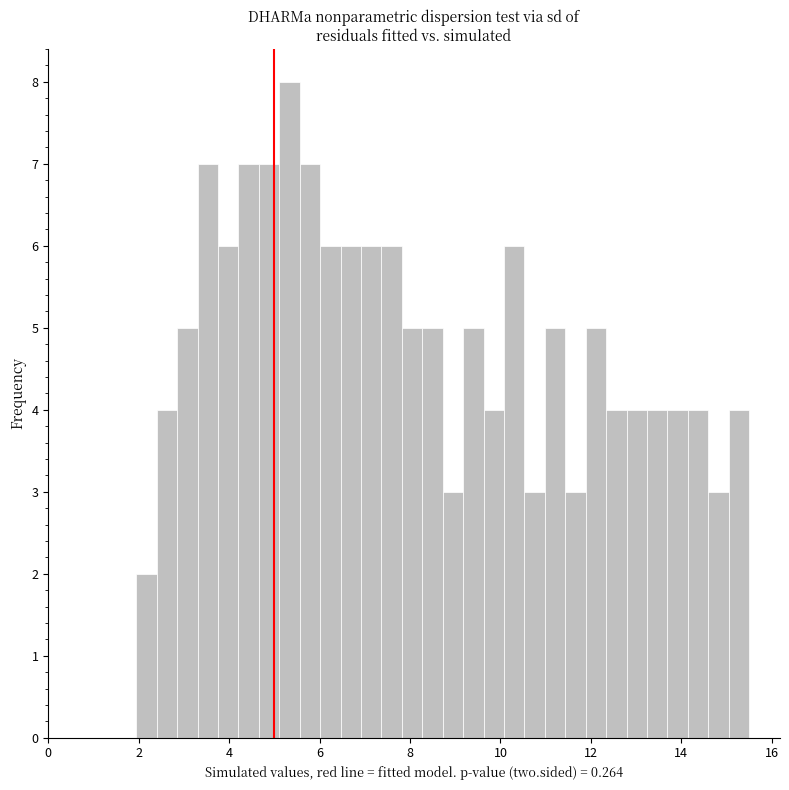

Around what value on the x-axis is the tallest bar? Give the approximate position of its centre, as read against the axis.

5.4